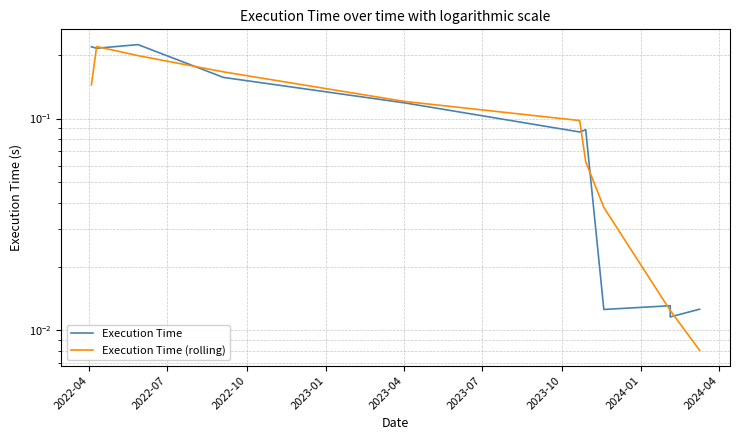

Rank the series at 2022-04 from lowest to highest value.

Execution Time (rolling), Execution Time